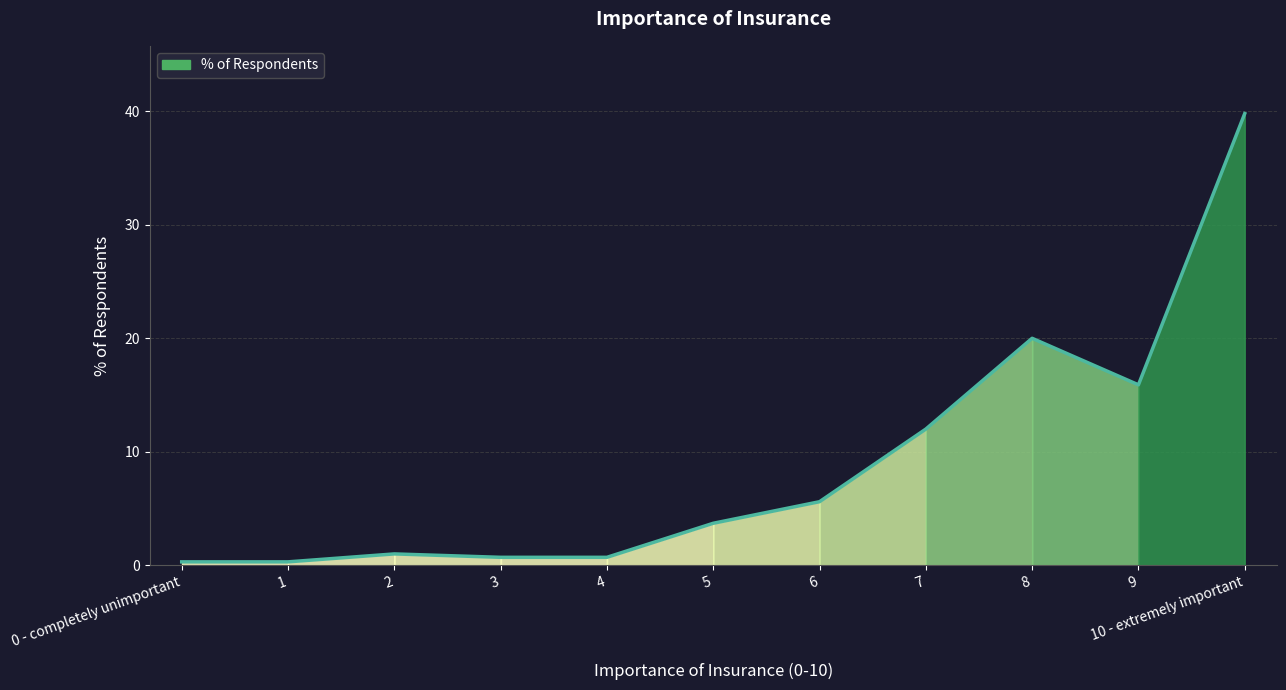

Is it true that the value at 8 is 20.0?

True